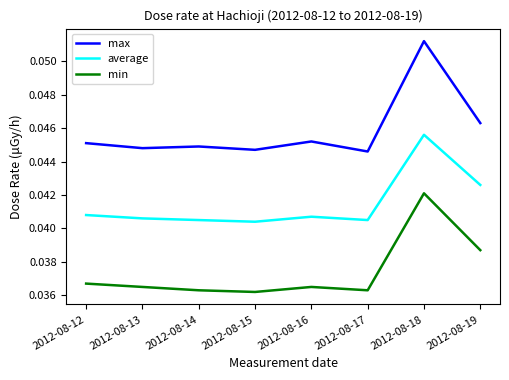

At 2012-08-15, list the series in order from smallest to largest.

min, average, max